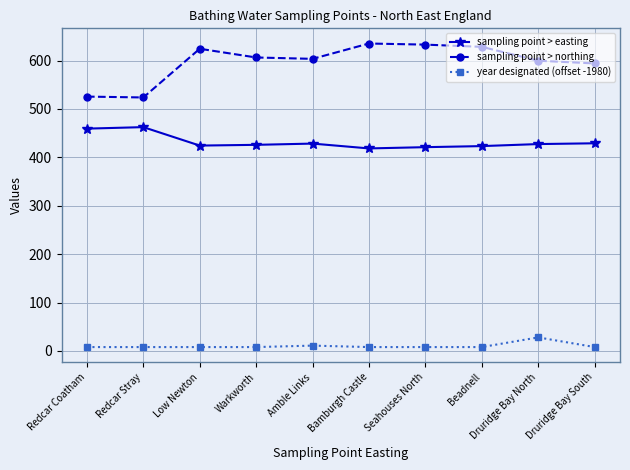

The sampling point > easting series shows 462.5 at Redcar Stray. True or false?

True